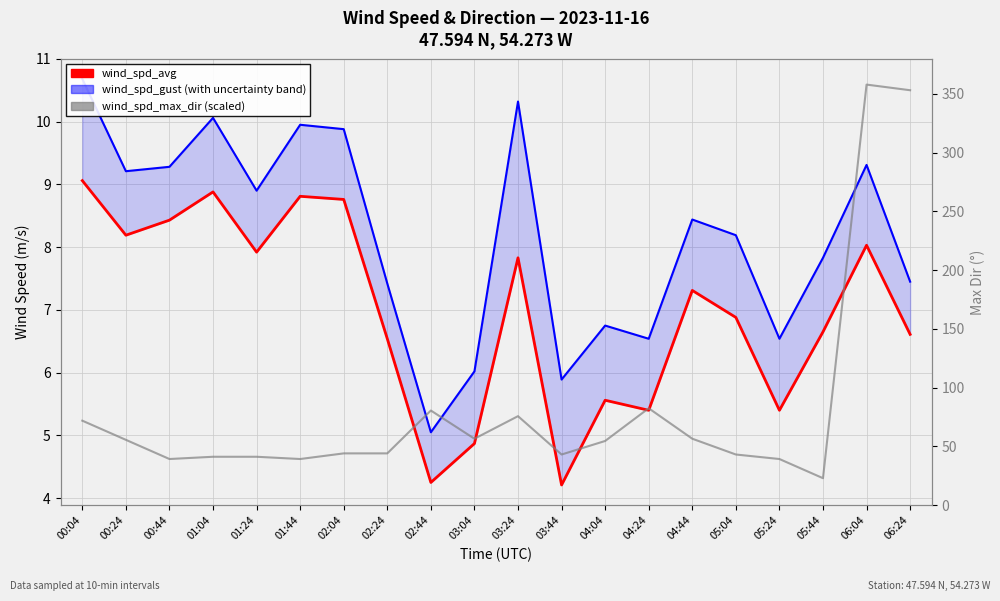

Where does the wind_spd_gust series first go above 8?

00:04